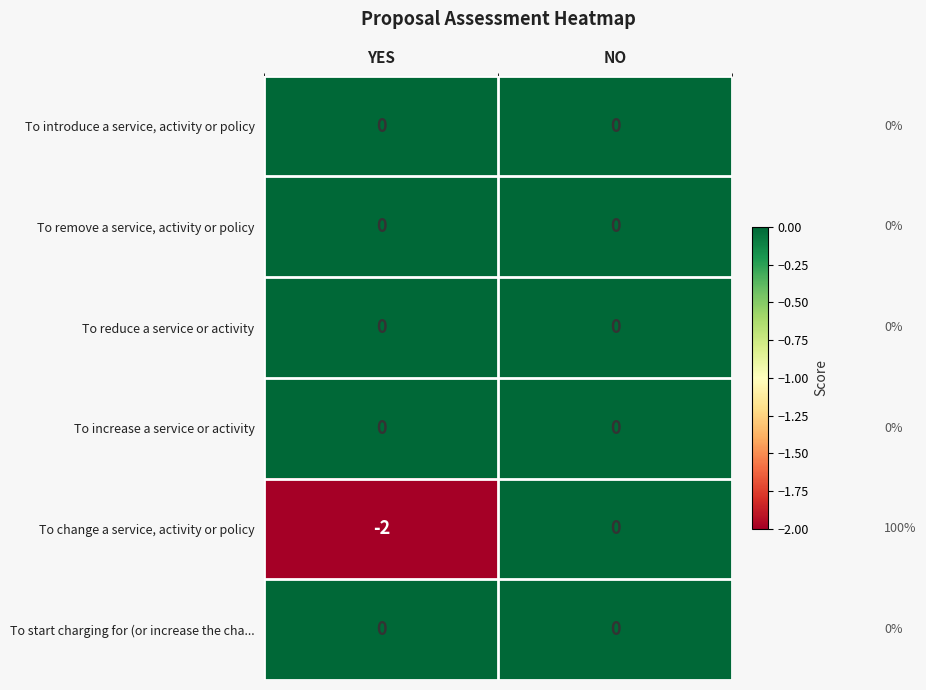

Where is To change a service, activity or policy nearest to the value -1?

YES